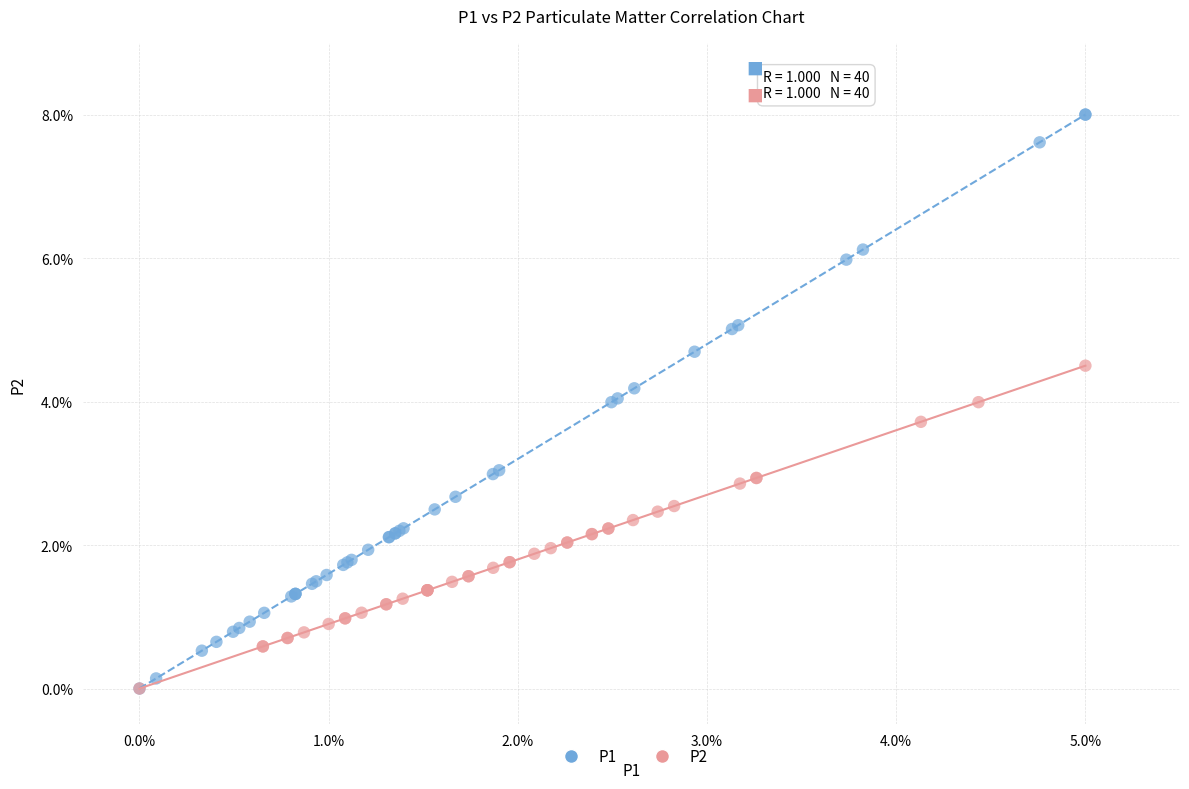

Which series reaches the maximum Y coordinate?

P1